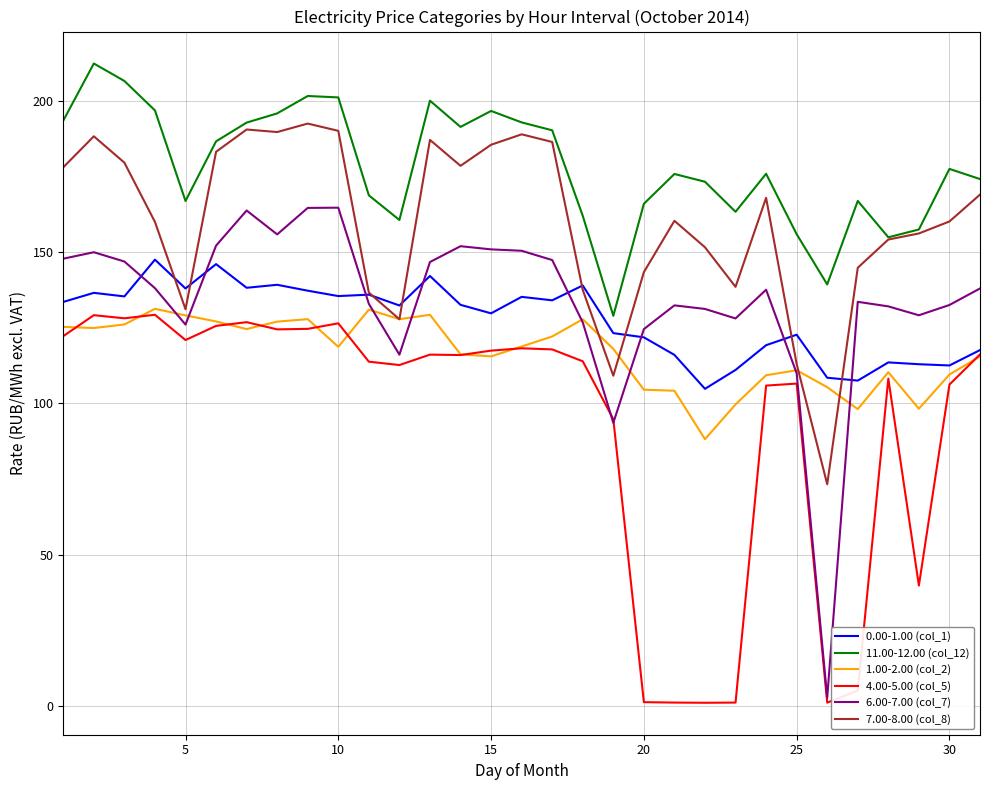

What is the lowest value of the 7.00-8.00 (col_8) series?

73.3